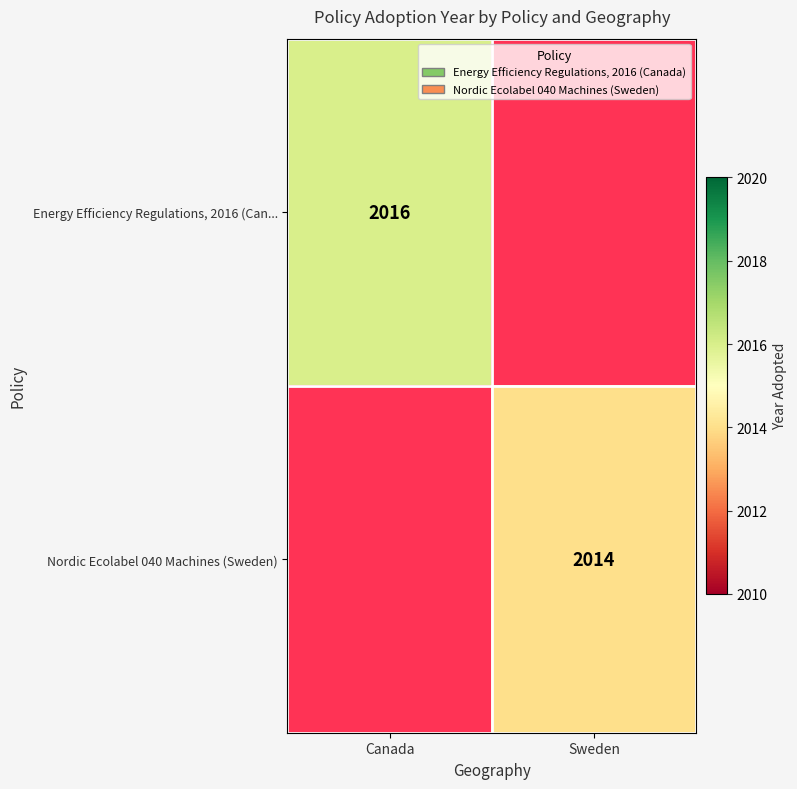

What is the total value across all series at Canada?

2016